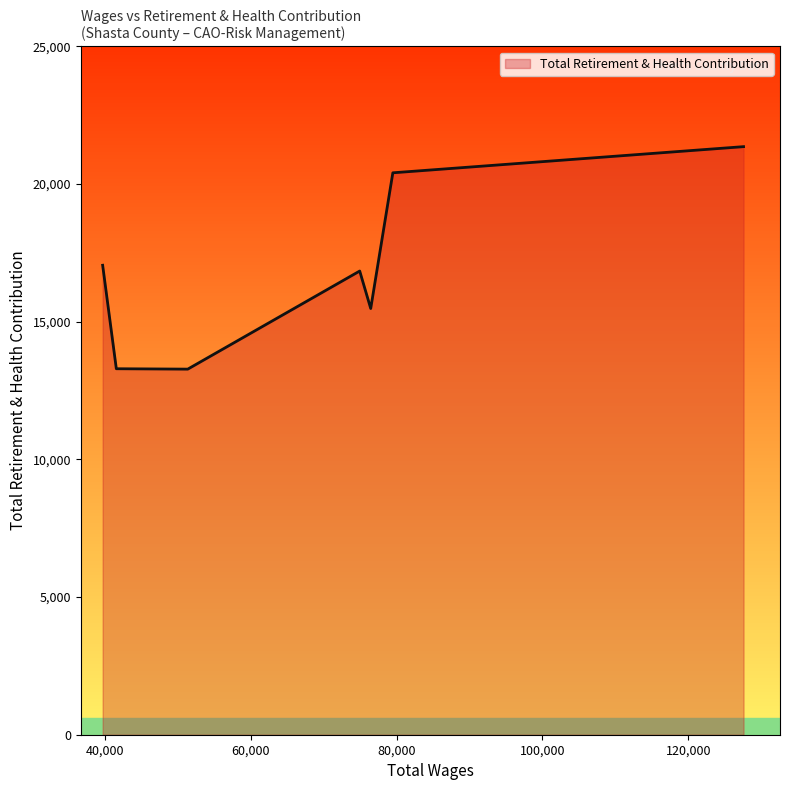

What is the sum of all values?

117717